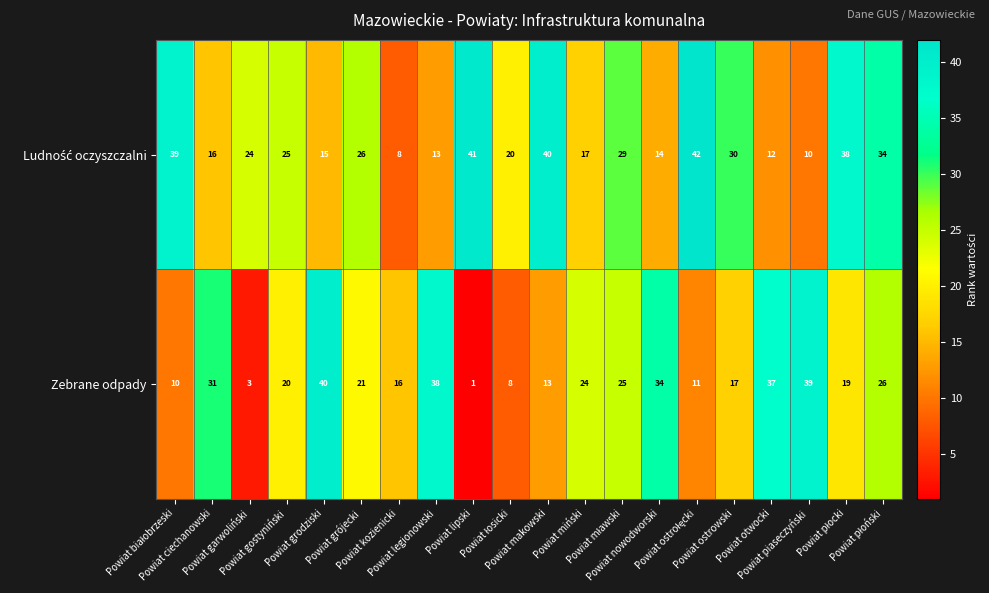

At how many categories does at least one series exceed 8?

20